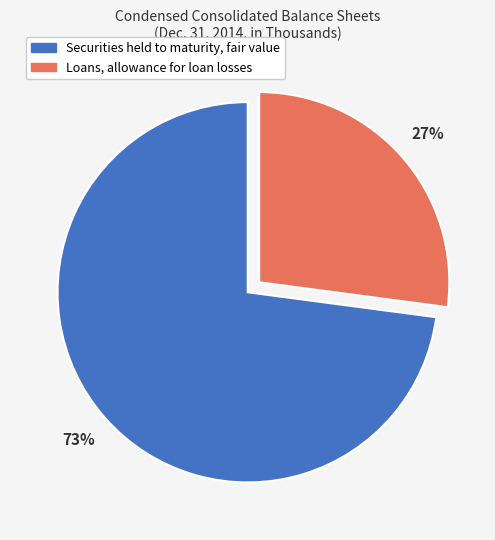

Is it true that Securities held to maturity, fair value is 73% of the pie?

True